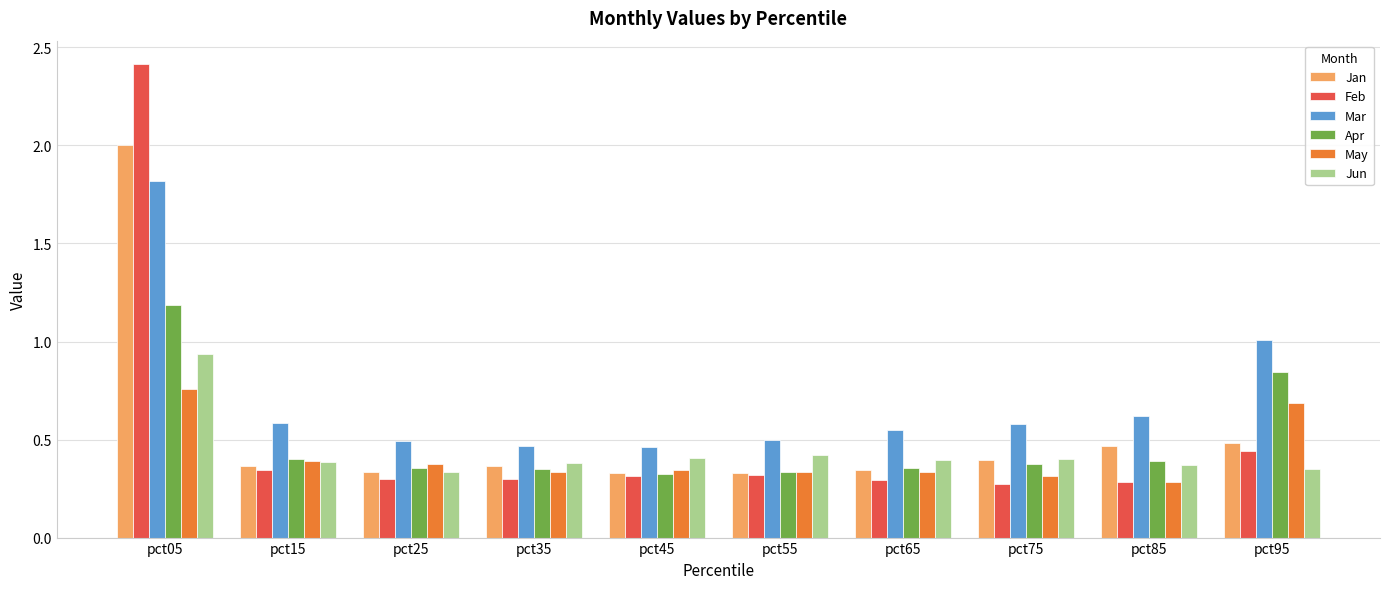

Which series has the largest range (max minus min)?

Feb